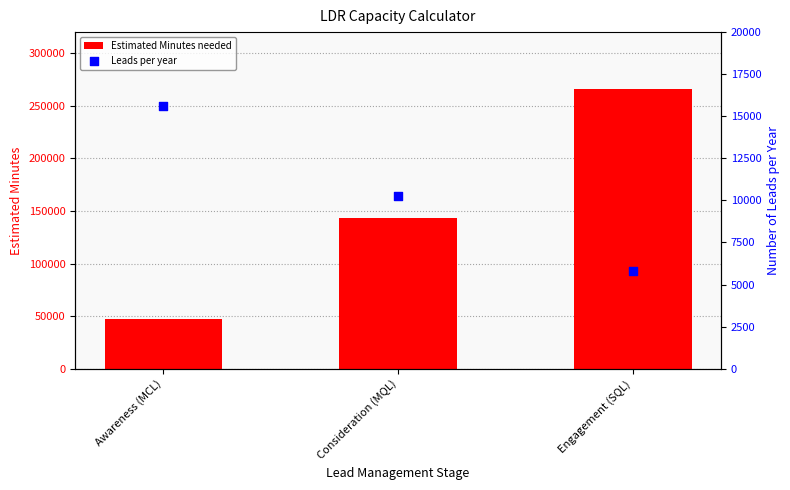

Which series has the largest total across all categories?

Estimated Minutes needed